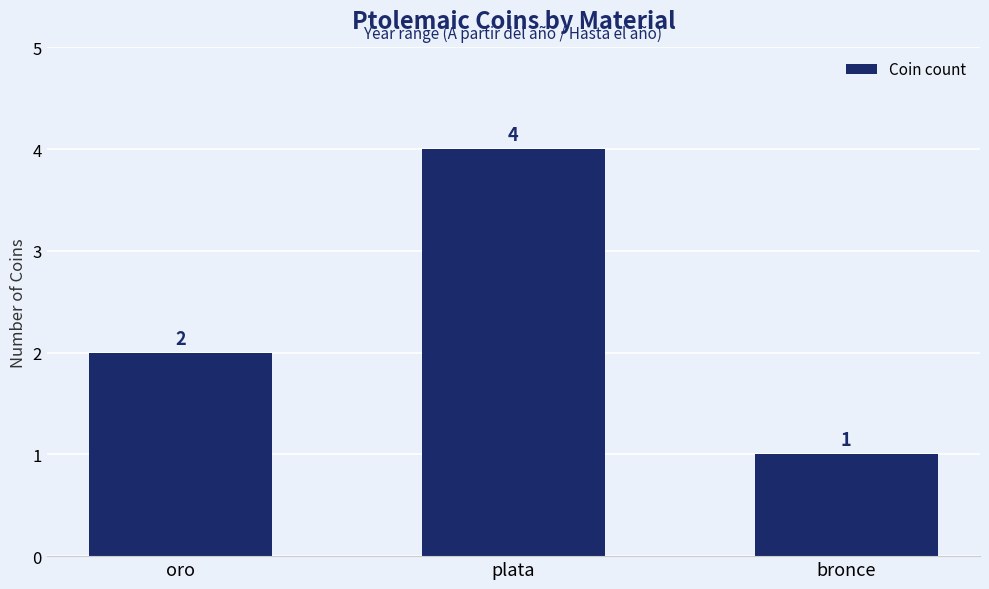

Reading left to right, what are all the values shown in this chart?

oro=2	plata=4	bronce=1